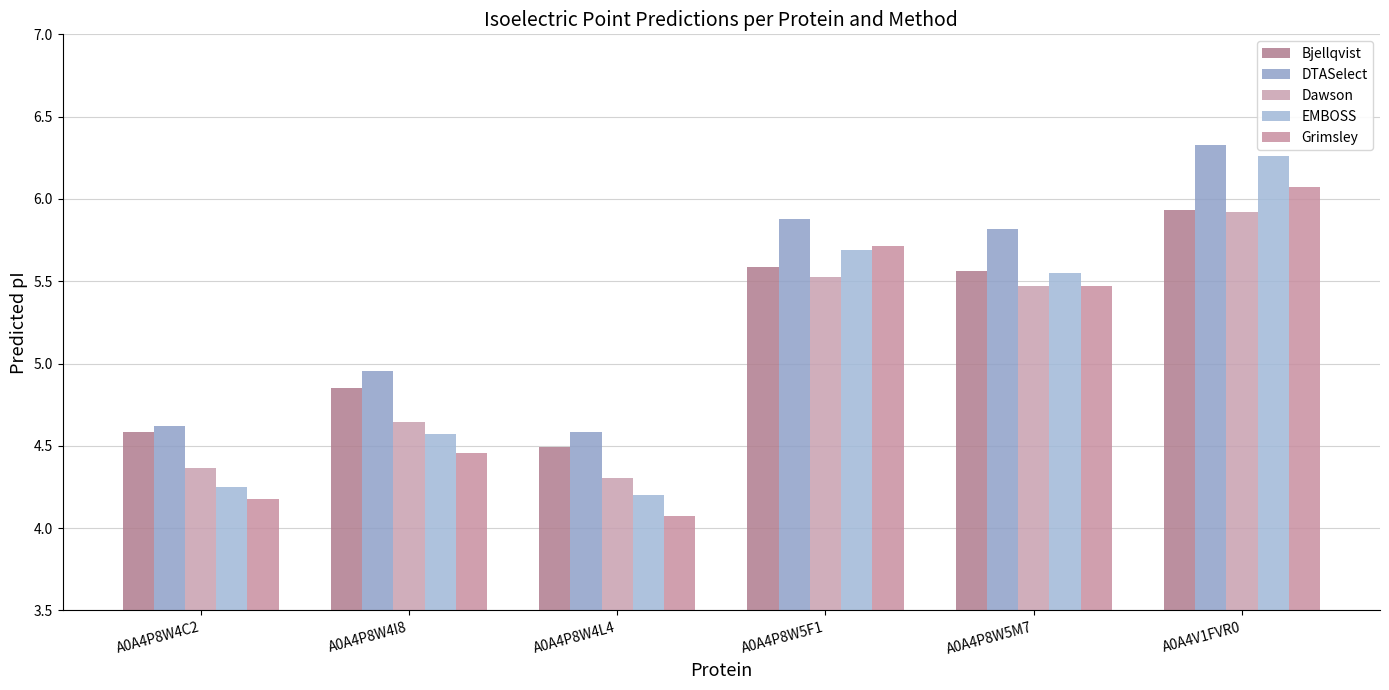

Which series has the largest total across all categories?

DTASelect